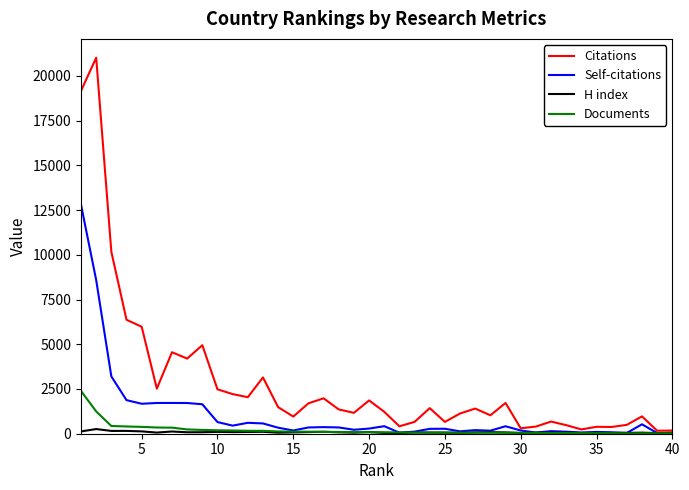

What is the highest value of the Citations series?

21019